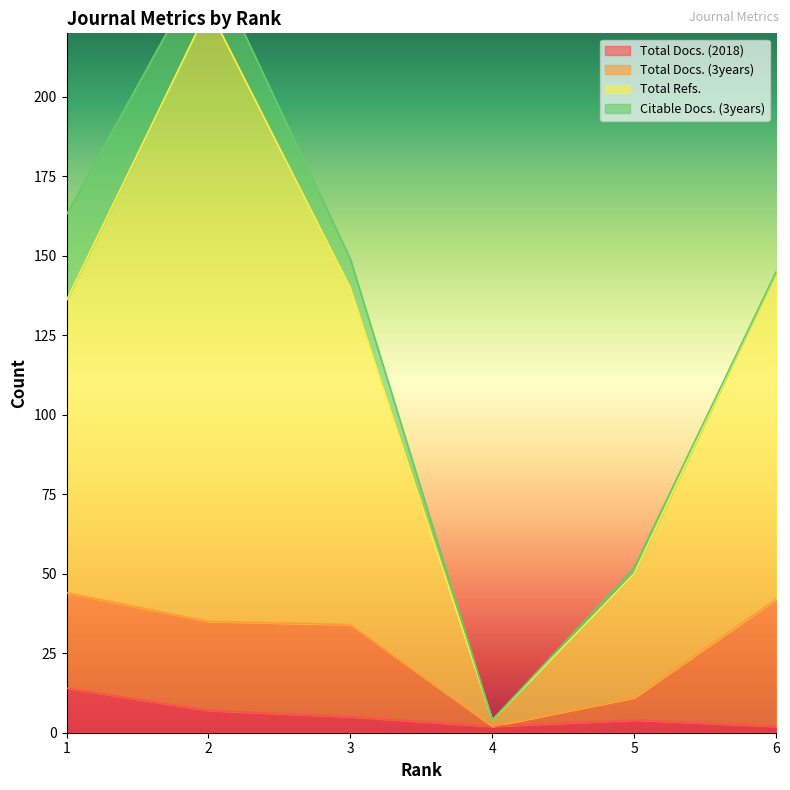

The Total Docs. (2018) series shows 4 at 5. True or false?

True